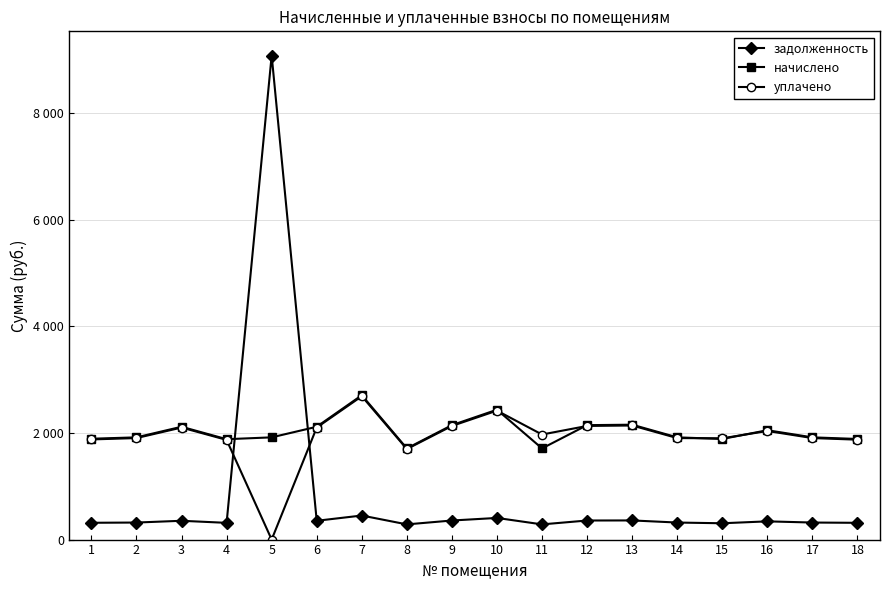

What are all the series names shown in the legend?

задолженность, начислено, уплачено